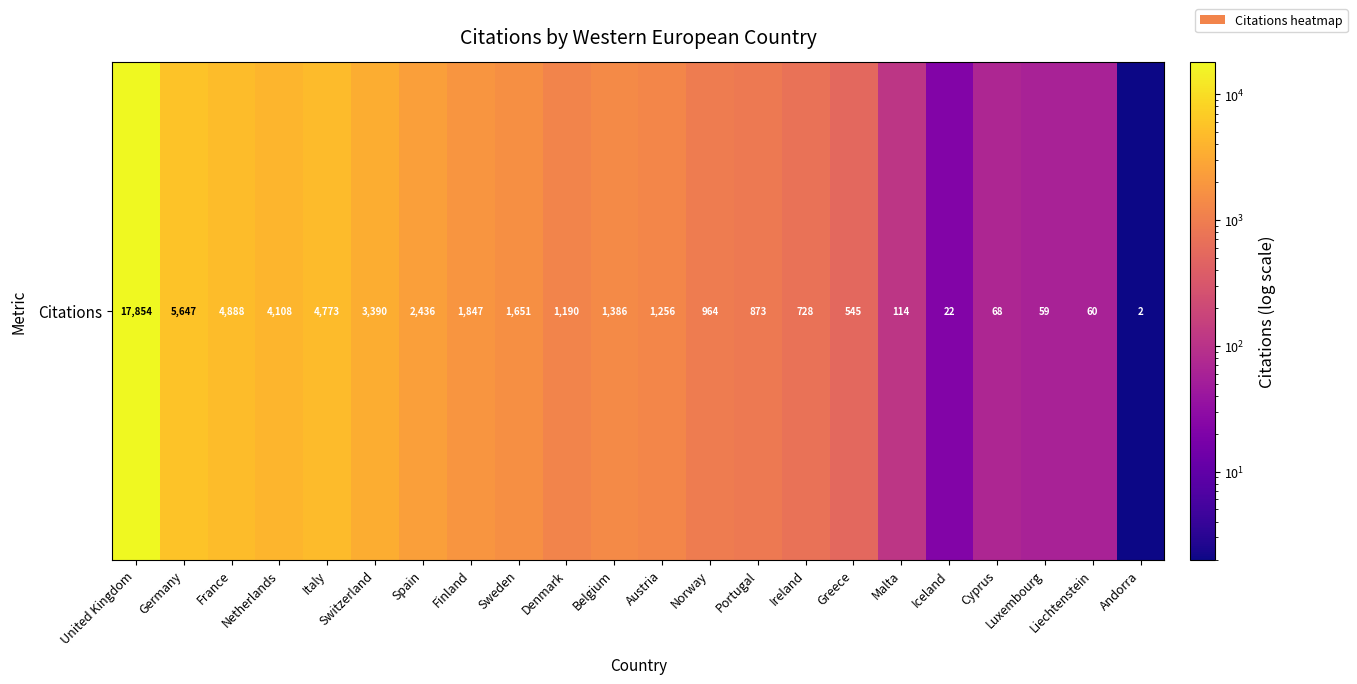

The value at Iceland is 31. True or false?

False